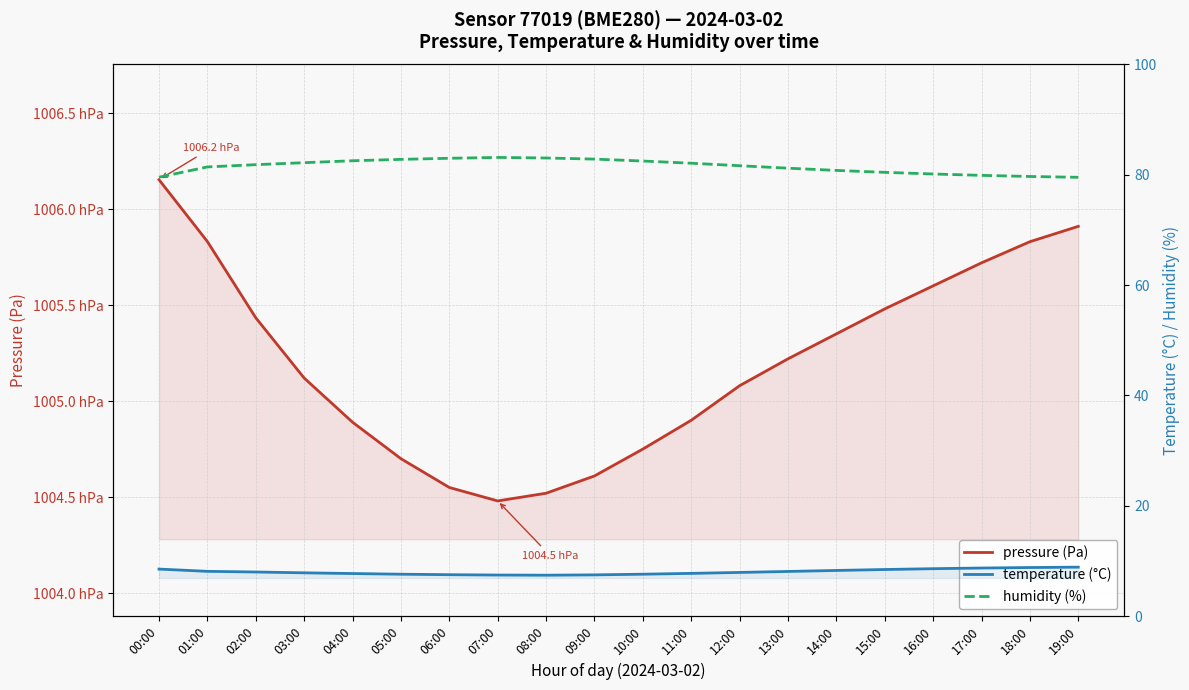

What is the label of the 9th point from the left?

08:00